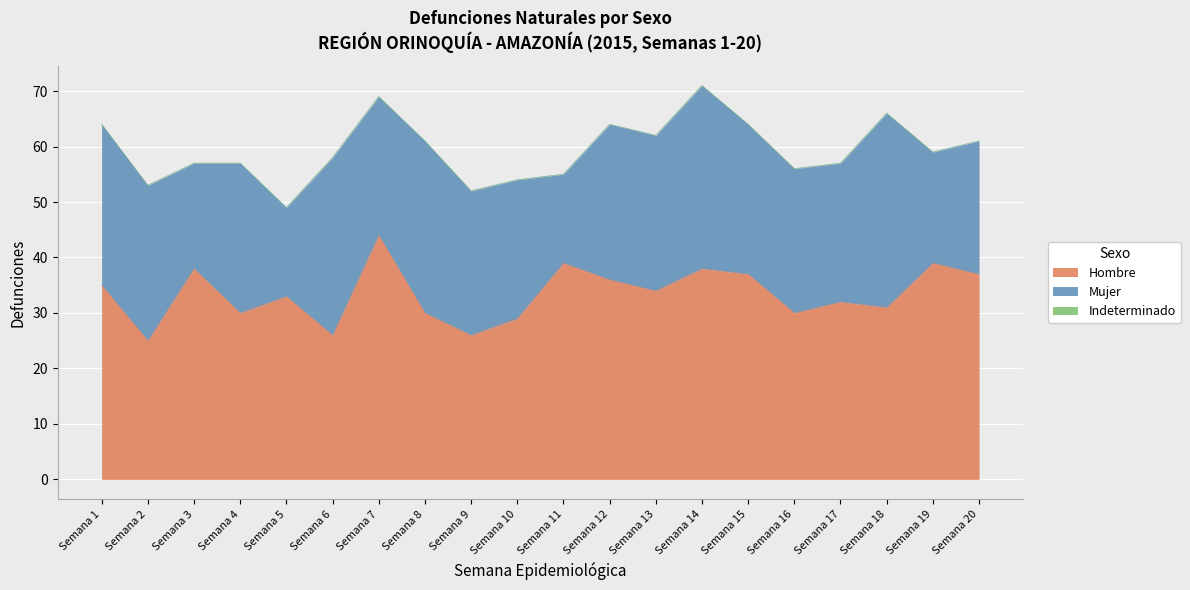

At which category does the chart reach its minimum across all series?

Semana 1